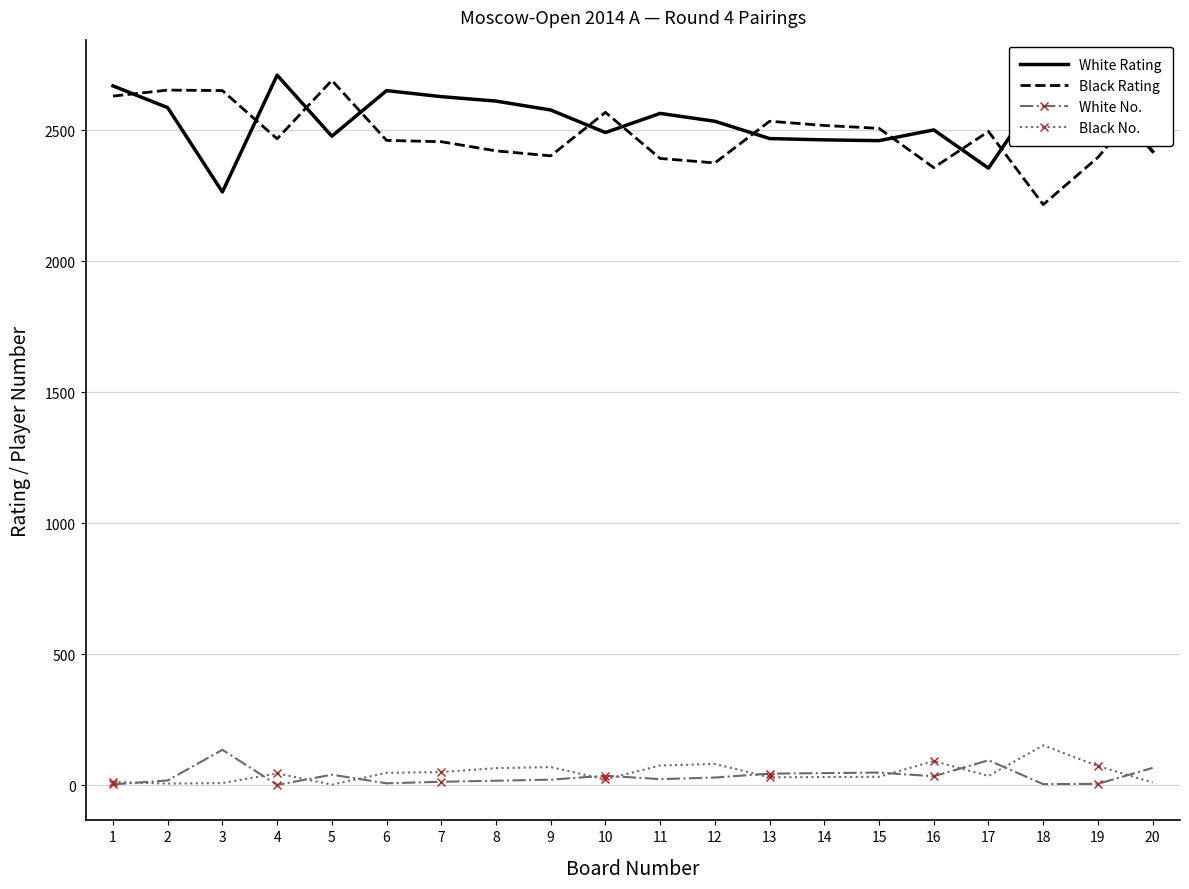

The value of White Rating at 10 is 2491. True or false?

True